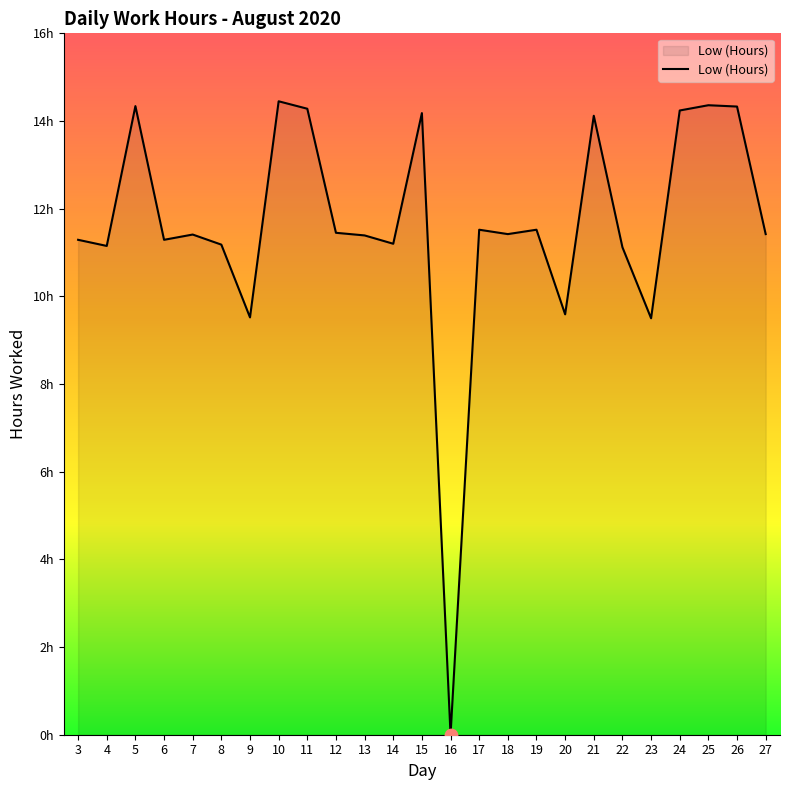

Does the chart have visible grid lines?

No